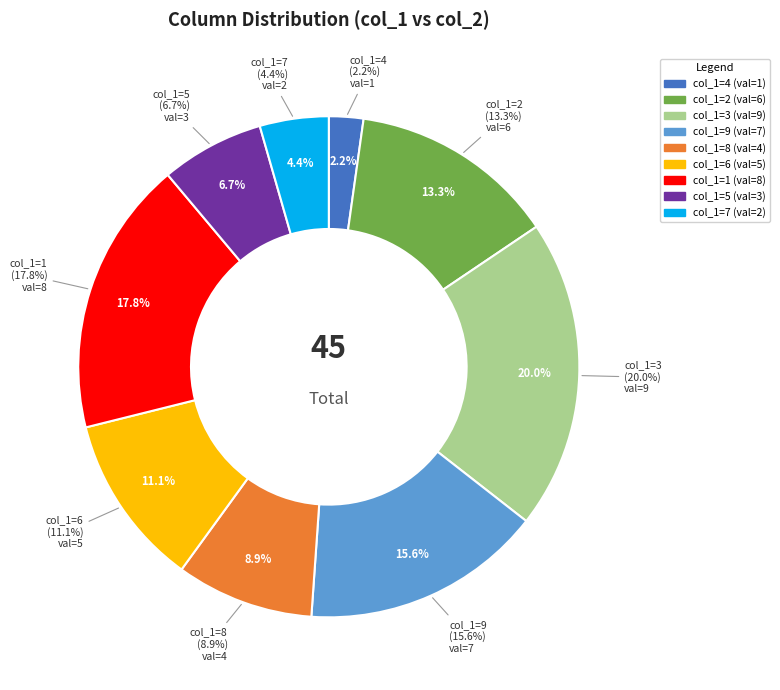

To the nearest percent, what percentage of the pie is 4?

2%